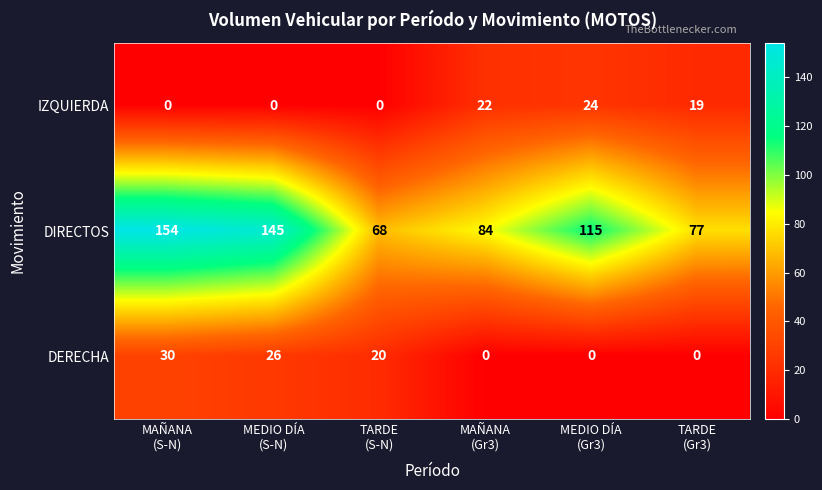

What is the average value of the DIRECTOS series?

107